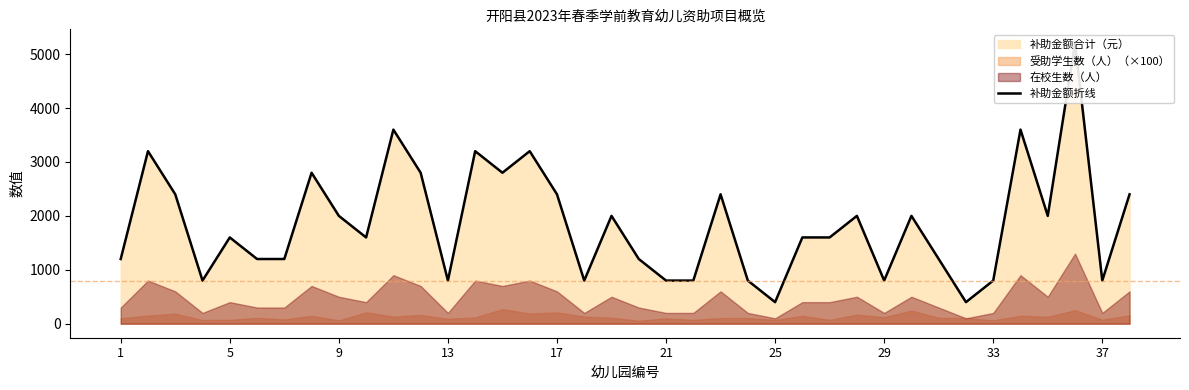

What is the greatest value displayed?

5200